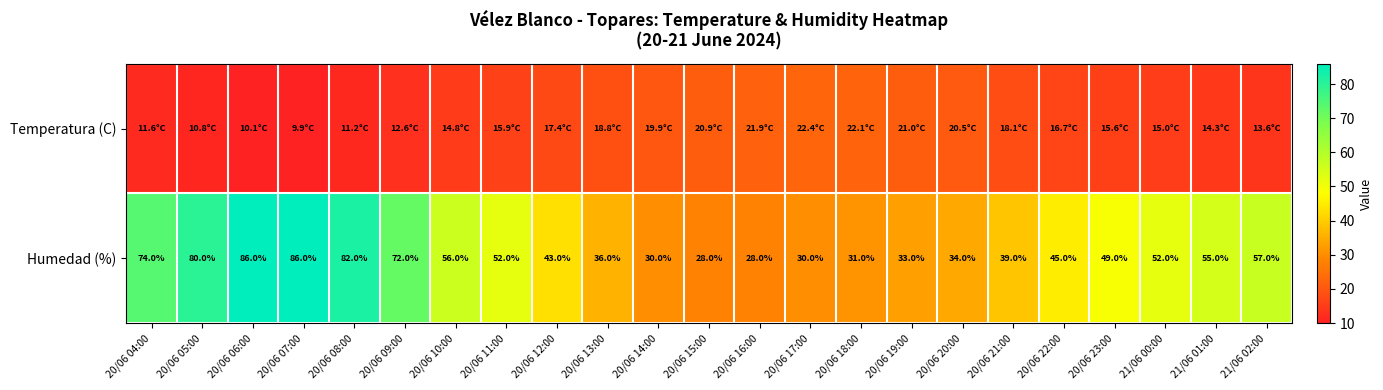

What is the highest value of the Humedad (%) series?

86.0